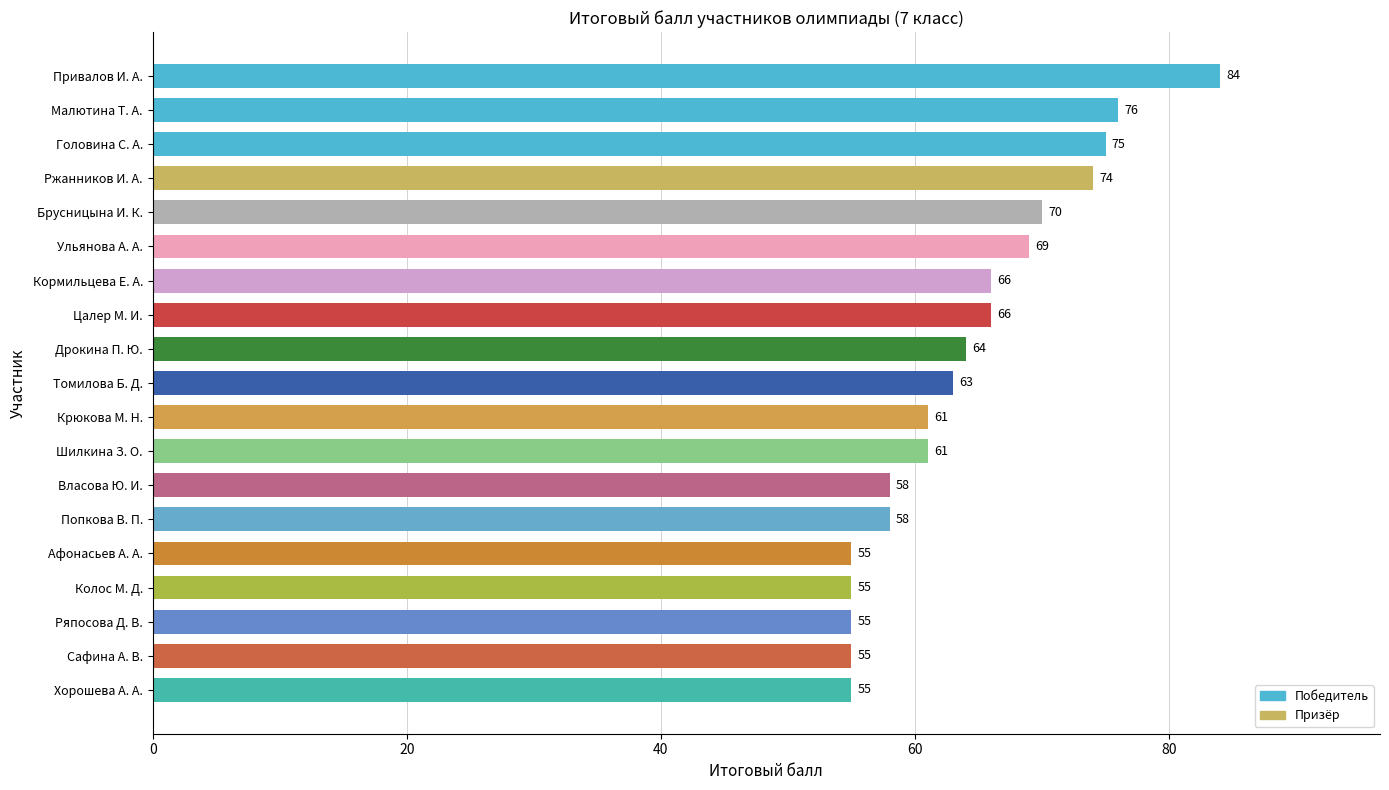

Reading right to left, extract all data points from this chart.

Хорошева А. А.=55	Сафина А. В.=55	Ряпосова Д. В.=55	Колос М. Д.=55	Афонасьев А. А.=55	Попкова В. П.=58	Власова Ю. И.=58	Шилкина З. О.=61	Крюкова М. Н.=61	Томилова Б. Д.=63	Дрокина П. Ю.=64	Цалер М. И.=66	Кормильцева Е. А.=66	Ульянова А. А.=69	Брусницына И. К.=70	Ржанников И. А.=74	Головина С. А.=75	Малютина Т. А.=76	Привалов И. А.=84